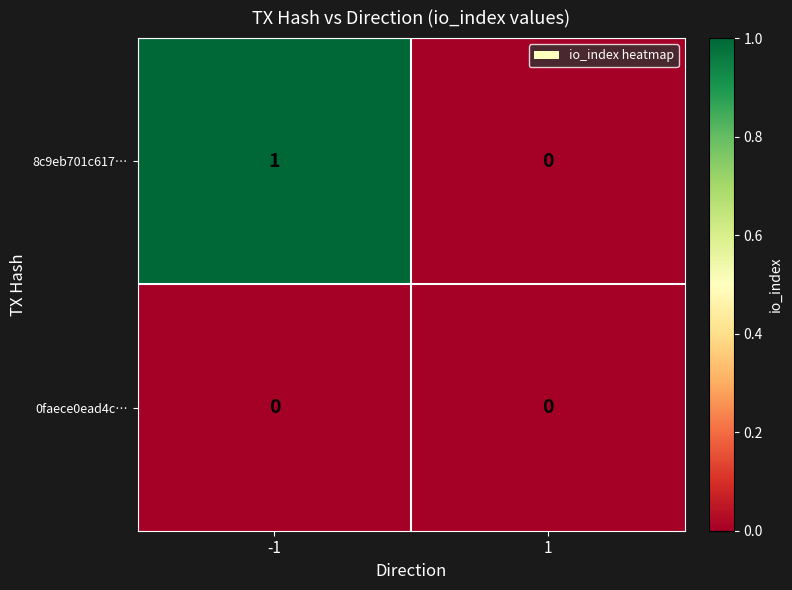

The value of 0faece0ead4c… at -1 is 0. True or false?

True